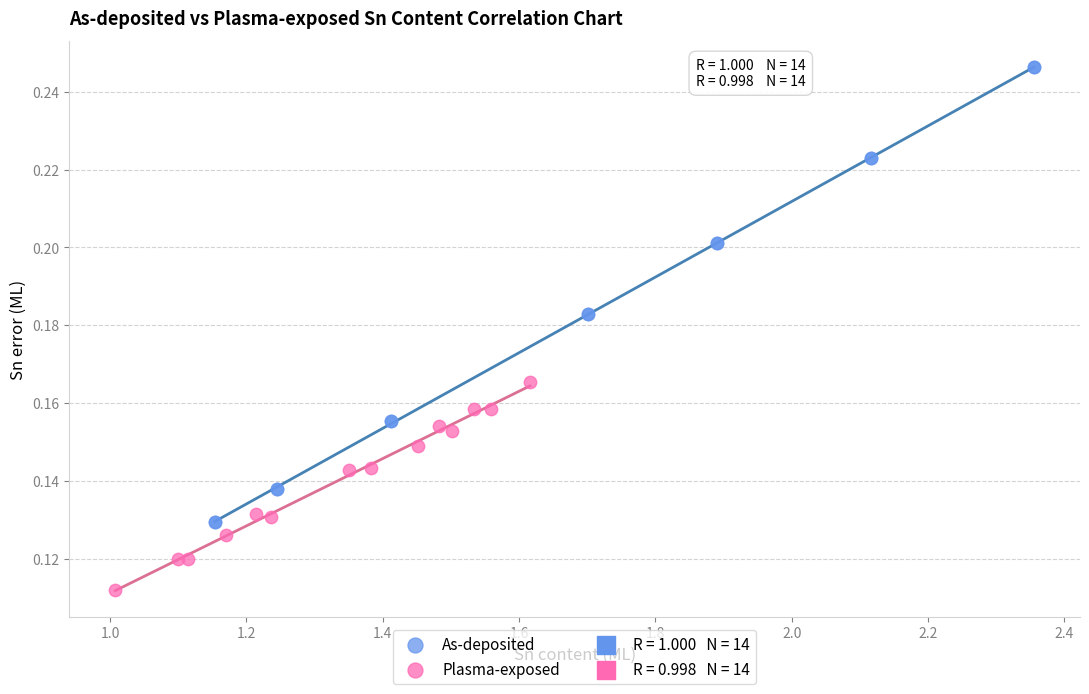

Which series has the largest Y range (max minus min)?

As-deposited